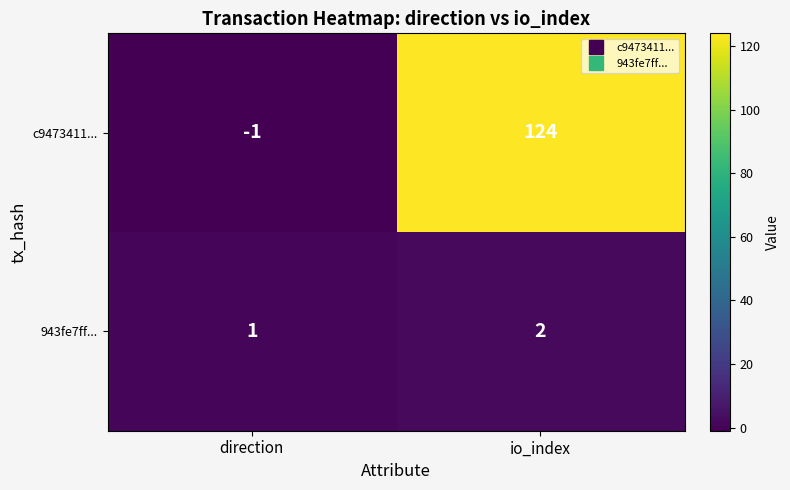

The 943fe7ff... series shows 2 at io_index. True or false?

True